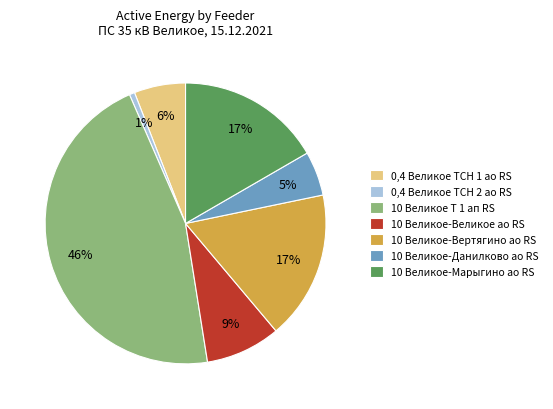

Between 10 Великое-Великое ао RS and 10 Великое-Вертягино ао RS, which is larger?

10 Великое-Вертягино ао RS